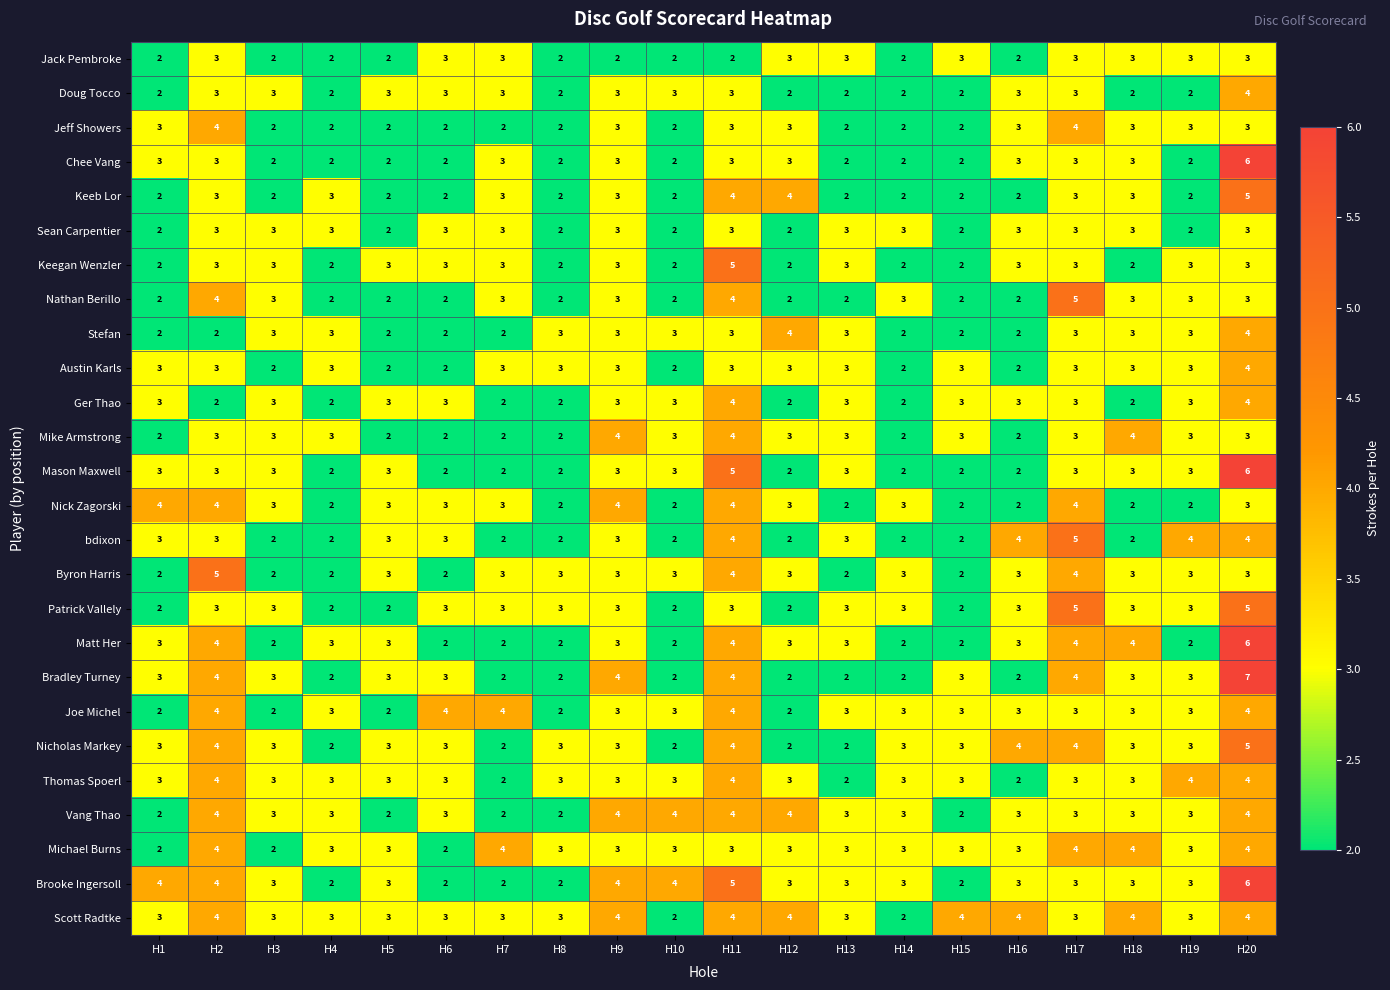

At how many categories does at least one series exceed 2?

20